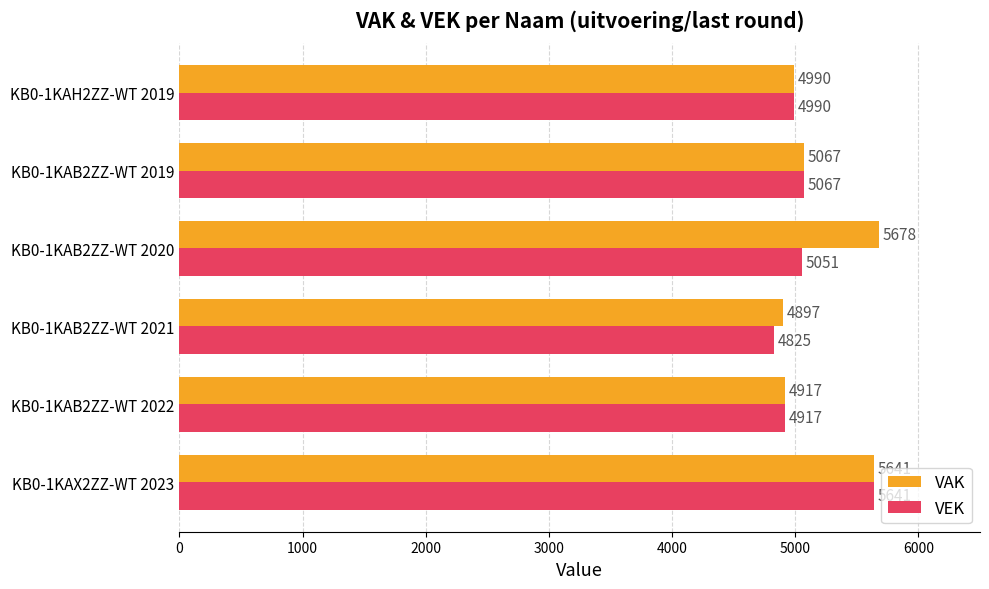

The VAK series shows 2060 at KB0-1KAB2ZZ-WT 2020. True or false?

False